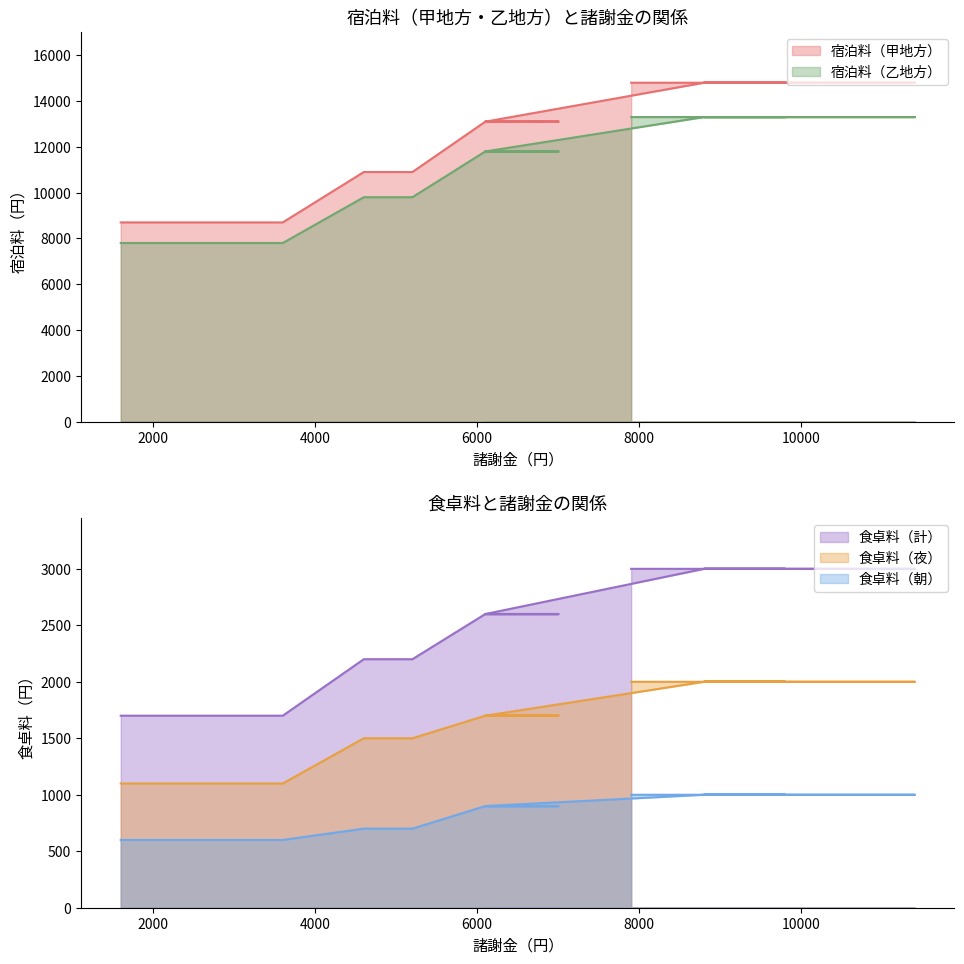

What is the label of the 5th point from the left?

9800